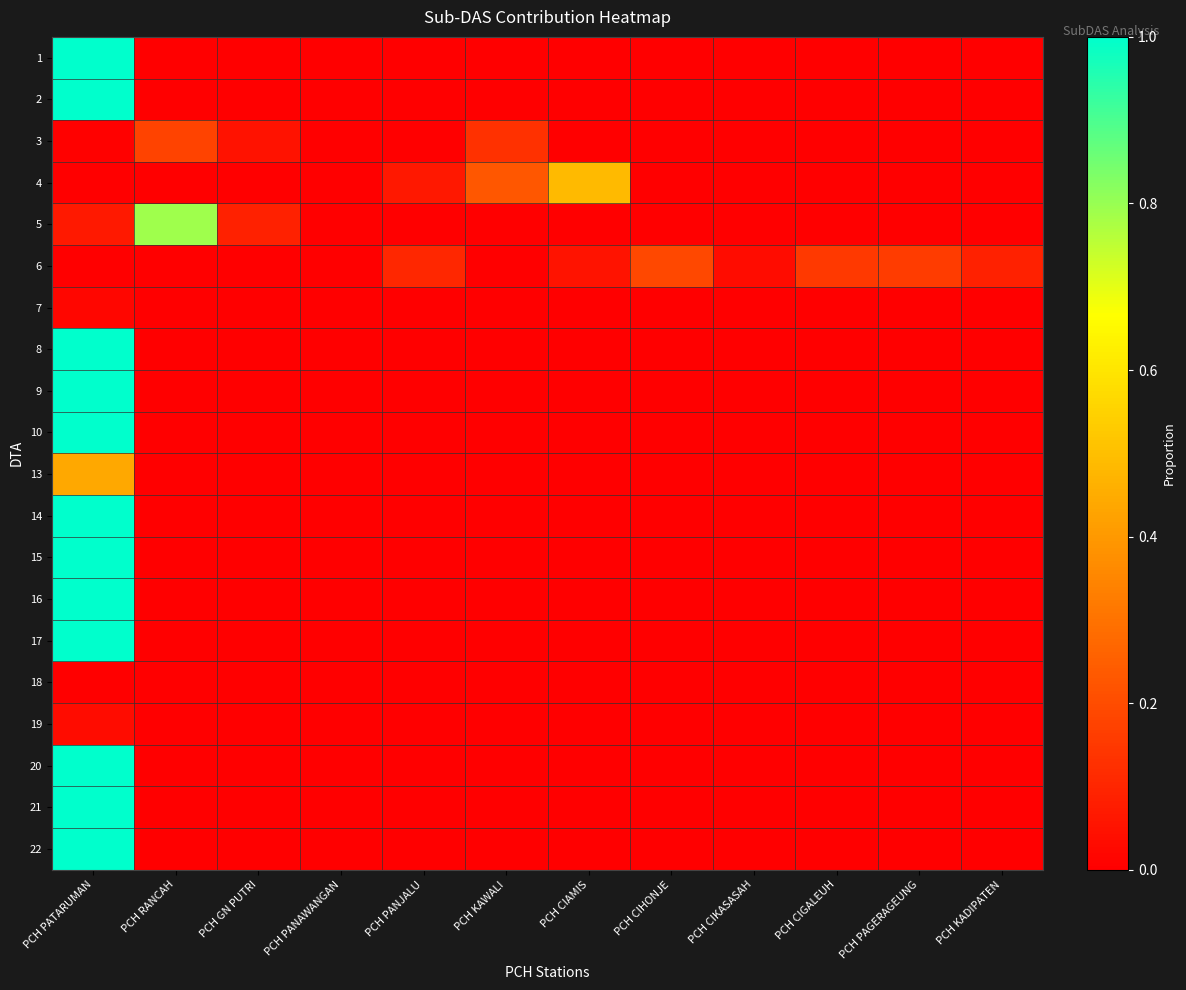

Reading left to right, list all the values displayed in this chart.

1: PCH PATARUMAN=1.0	PCH RANCAH=0.0	PCH GN PUTRI=0.0	PCH PANAWANGAN=0.0	PCH PANJALU=0.0	PCH KAWALI=0.0	PCH CIAMIS=0.0	PCH CIHONJE=0.0	PCH CIKASASAH=0.0	PCH CIGALEUH=0.0	PCH PAGERAGEUNG=0.0	PCH KADIPATEN=0.0
2: PCH PATARUMAN=1.0	PCH RANCAH=0.0	PCH GN PUTRI=0.0	PCH PANAWANGAN=0.0	PCH PANJALU=0.0	PCH KAWALI=0.0	PCH CIAMIS=0.0	PCH CIHONJE=0.0	PCH CIKASASAH=0.0	PCH CIGALEUH=0.0	PCH PAGERAGEUNG=0.0	PCH KADIPATEN=0.0
3: PCH PATARUMAN=0.0	PCH RANCAH=0.2	PCH GN PUTRI=0.0	PCH PANAWANGAN=0.0	PCH PANJALU=0.0	PCH KAWALI=0.1	PCH CIAMIS=0.0	PCH CIHONJE=0.0	PCH CIKASASAH=0.0	PCH CIGALEUH=0.0	PCH PAGERAGEUNG=0.0	PCH KADIPATEN=0.0
4: PCH PATARUMAN=0.0	PCH RANCAH=0.0	PCH GN PUTRI=0.0	PCH PANAWANGAN=0.0	PCH PANJALU=0.1	PCH KAWALI=0.2	PCH CIAMIS=0.5	PCH CIHONJE=0.0	PCH CIKASASAH=0.0	PCH CIGALEUH=0.0	PCH PAGERAGEUNG=0.0	PCH KADIPATEN=0.0
5: PCH PATARUMAN=0.1	PCH RANCAH=0.8	PCH GN PUTRI=0.1	PCH PANAWANGAN=0.0	PCH PANJALU=0.0	PCH KAWALI=0.0	PCH CIAMIS=0.0	PCH CIHONJE=0.0	PCH CIKASASAH=0.0	PCH CIGALEUH=0.0	PCH PAGERAGEUNG=0.0	PCH KADIPATEN=0.0
6: PCH PATARUMAN=0.0	PCH RANCAH=0.0	PCH GN PUTRI=0.0	PCH PANAWANGAN=0.0	PCH PANJALU=0.1	PCH KAWALI=0.0	PCH CIAMIS=0.1	PCH CIHONJE=0.2	PCH CIKASASAH=0.0	PCH CIGALEUH=0.2	PCH PAGERAGEUNG=0.2	PCH KADIPATEN=0.1
7: PCH PATARUMAN=0.0	PCH RANCAH=0.0	PCH GN PUTRI=0.0	PCH PANAWANGAN=0.0	PCH PANJALU=0.0	PCH KAWALI=0.0	PCH CIAMIS=0.0	PCH CIHONJE=0.0	PCH CIKASASAH=0.0	PCH CIGALEUH=0.0	PCH PAGERAGEUNG=0.0	PCH KADIPATEN=0.0
8: PCH PATARUMAN=1.0	PCH RANCAH=0.0	PCH GN PUTRI=0.0	PCH PANAWANGAN=0.0	PCH PANJALU=0.0	PCH KAWALI=0.0	PCH CIAMIS=0.0	PCH CIHONJE=0.0	PCH CIKASASAH=0.0	PCH CIGALEUH=0.0	PCH PAGERAGEUNG=0.0	PCH KADIPATEN=0.0
9: PCH PATARUMAN=1.0	PCH RANCAH=0.0	PCH GN PUTRI=0.0	PCH PANAWANGAN=0.0	PCH PANJALU=0.0	PCH KAWALI=0.0	PCH CIAMIS=0.0	PCH CIHONJE=0.0	PCH CIKASASAH=0.0	PCH CIGALEUH=0.0	PCH PAGERAGEUNG=0.0	PCH KADIPATEN=0.0
10: PCH PATARUMAN=1.0	PCH RANCAH=0.0	PCH GN PUTRI=0.0	PCH PANAWANGAN=0.0	PCH PANJALU=0.0	PCH KAWALI=0.0	PCH CIAMIS=0.0	PCH CIHONJE=0.0	PCH CIKASASAH=0.0	PCH CIGALEUH=0.0	PCH PAGERAGEUNG=0.0	PCH KADIPATEN=0.0
13: PCH PATARUMAN=0.4	PCH RANCAH=0.0	PCH GN PUTRI=0.0	PCH PANAWANGAN=0.0	PCH PANJALU=0.0	PCH KAWALI=0.0	PCH CIAMIS=0.0	PCH CIHONJE=0.0	PCH CIKASASAH=0.0	PCH CIGALEUH=0.0	PCH PAGERAGEUNG=0.0	PCH KADIPATEN=0.0
14: PCH PATARUMAN=1.0	PCH RANCAH=0.0	PCH GN PUTRI=0.0	PCH PANAWANGAN=0.0	PCH PANJALU=0.0	PCH KAWALI=0.0	PCH CIAMIS=0.0	PCH CIHONJE=0.0	PCH CIKASASAH=0.0	PCH CIGALEUH=0.0	PCH PAGERAGEUNG=0.0	PCH KADIPATEN=0.0
15: PCH PATARUMAN=1.0	PCH RANCAH=0.0	PCH GN PUTRI=0.0	PCH PANAWANGAN=0.0	PCH PANJALU=0.0	PCH KAWALI=0.0	PCH CIAMIS=0.0	PCH CIHONJE=0.0	PCH CIKASASAH=0.0	PCH CIGALEUH=0.0	PCH PAGERAGEUNG=0.0	PCH KADIPATEN=0.0
16: PCH PATARUMAN=1.0	PCH RANCAH=0.0	PCH GN PUTRI=0.0	PCH PANAWANGAN=0.0	PCH PANJALU=0.0	PCH KAWALI=0.0	PCH CIAMIS=0.0	PCH CIHONJE=0.0	PCH CIKASASAH=0.0	PCH CIGALEUH=0.0	PCH PAGERAGEUNG=0.0	PCH KADIPATEN=0.0
17: PCH PATARUMAN=1.0	PCH RANCAH=0.0	PCH GN PUTRI=0.0	PCH PANAWANGAN=0.0	PCH PANJALU=0.0	PCH KAWALI=0.0	PCH CIAMIS=0.0	PCH CIHONJE=0.0	PCH CIKASASAH=0.0	PCH CIGALEUH=0.0	PCH PAGERAGEUNG=0.0	PCH KADIPATEN=0.0
18: PCH PATARUMAN=0.0	PCH RANCAH=0.0	PCH GN PUTRI=0.0	PCH PANAWANGAN=0.0	PCH PANJALU=0.0	PCH KAWALI=0.0	PCH CIAMIS=0.0	PCH CIHONJE=0.0	PCH CIKASASAH=0.0	PCH CIGALEUH=0.0	PCH PAGERAGEUNG=0.0	PCH KADIPATEN=0.0
19: PCH PATARUMAN=0.0	PCH RANCAH=0.0	PCH GN PUTRI=0.0	PCH PANAWANGAN=0.0	PCH PANJALU=0.0	PCH KAWALI=0.0	PCH CIAMIS=0.0	PCH CIHONJE=0.0	PCH CIKASASAH=0.0	PCH CIGALEUH=0.0	PCH PAGERAGEUNG=0.0	PCH KADIPATEN=0.0
20: PCH PATARUMAN=1.0	PCH RANCAH=0.0	PCH GN PUTRI=0.0	PCH PANAWANGAN=0.0	PCH PANJALU=0.0	PCH KAWALI=0.0	PCH CIAMIS=0.0	PCH CIHONJE=0.0	PCH CIKASASAH=0.0	PCH CIGALEUH=0.0	PCH PAGERAGEUNG=0.0	PCH KADIPATEN=0.0
21: PCH PATARUMAN=1.0	PCH RANCAH=0.0	PCH GN PUTRI=0.0	PCH PANAWANGAN=0.0	PCH PANJALU=0.0	PCH KAWALI=0.0	PCH CIAMIS=0.0	PCH CIHONJE=0.0	PCH CIKASASAH=0.0	PCH CIGALEUH=0.0	PCH PAGERAGEUNG=0.0	PCH KADIPATEN=0.0
22: PCH PATARUMAN=1.0	PCH RANCAH=0.0	PCH GN PUTRI=0.0	PCH PANAWANGAN=0.0	PCH PANJALU=0.0	PCH KAWALI=0.0	PCH CIAMIS=0.0	PCH CIHONJE=0.0	PCH CIKASASAH=0.0	PCH CIGALEUH=0.0	PCH PAGERAGEUNG=0.0	PCH KADIPATEN=0.0